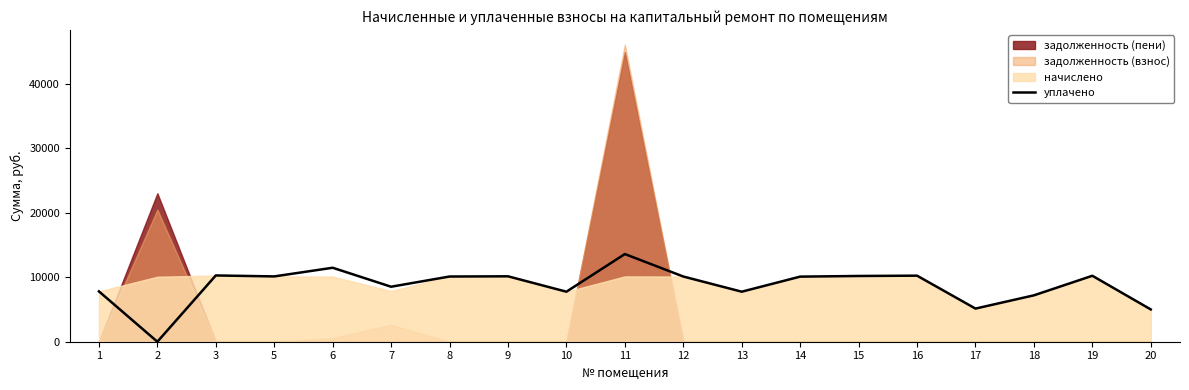

What is the difference between the values at 15 and 13?

2434.3